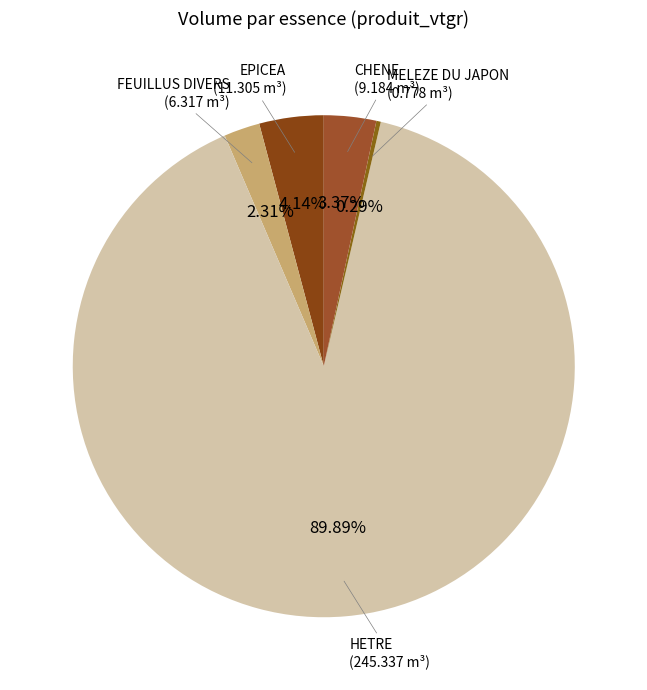

What is the largest slice in the pie chart?

HETRE